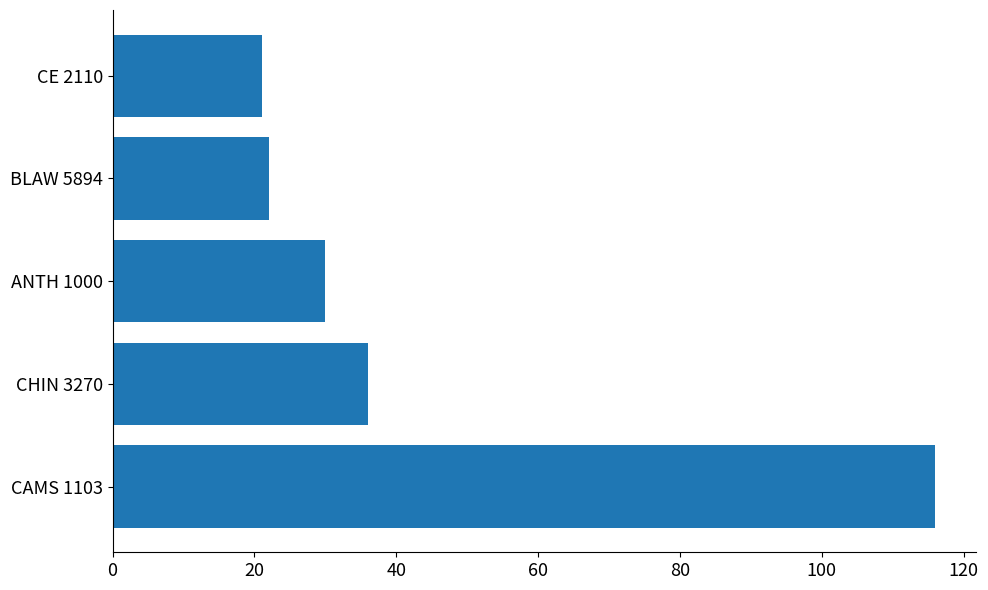

What is the greatest value displayed?

116